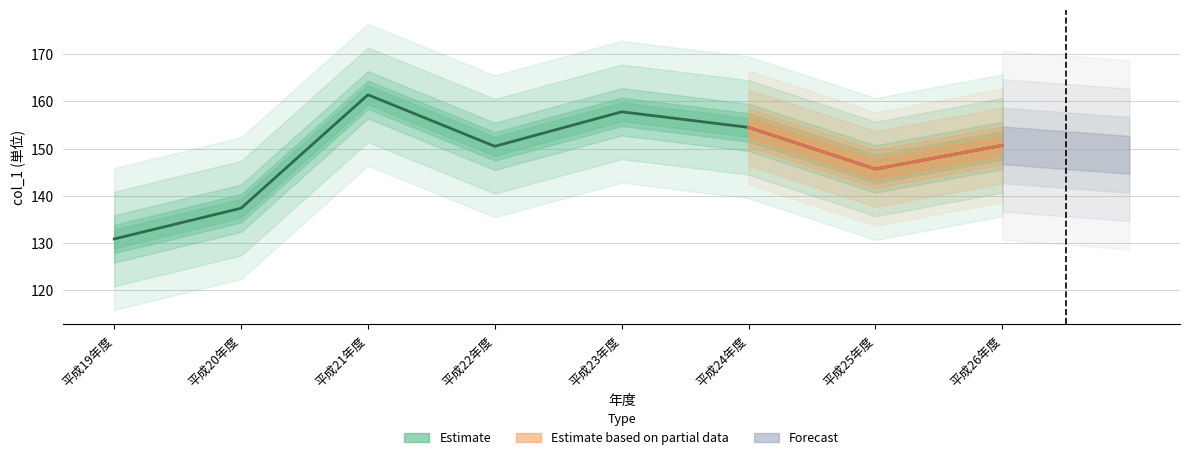

Is it true that the value at 平成26年度 is 263.0?

False